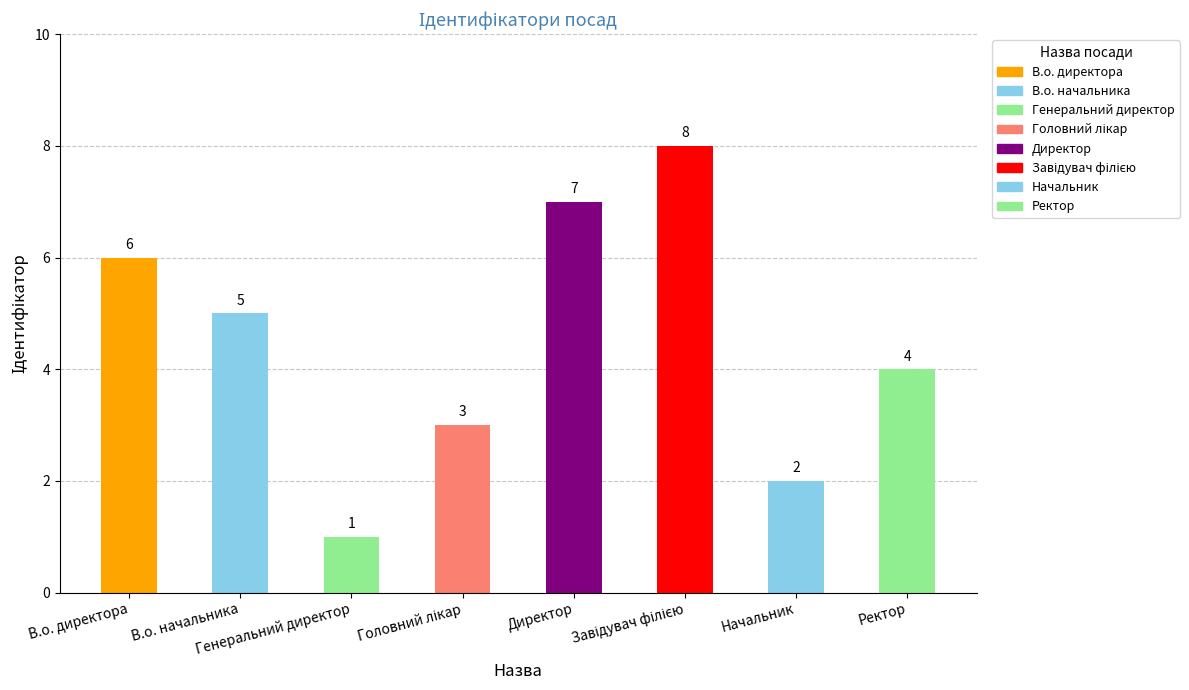

The value at Директор is 7. True or false?

True